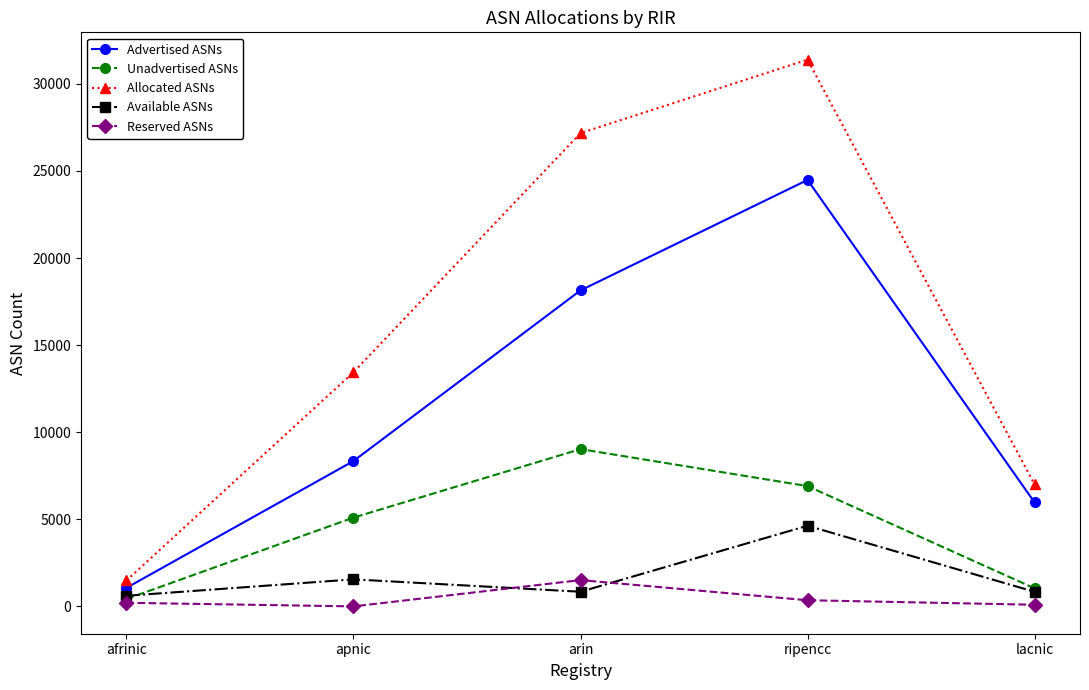

What is the label of the 4th point from the right?

apnic